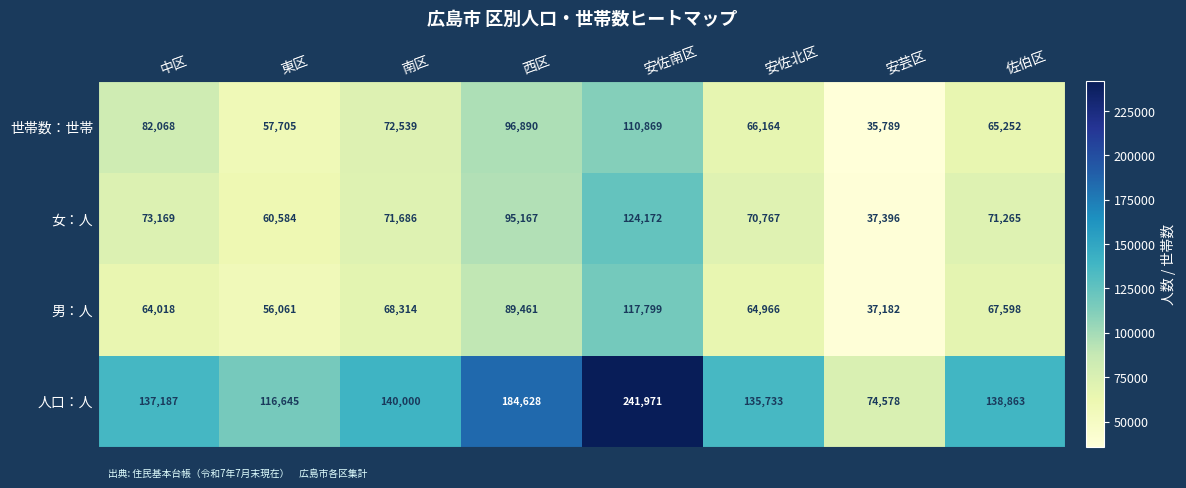

Count the number of categories in the chart.

8